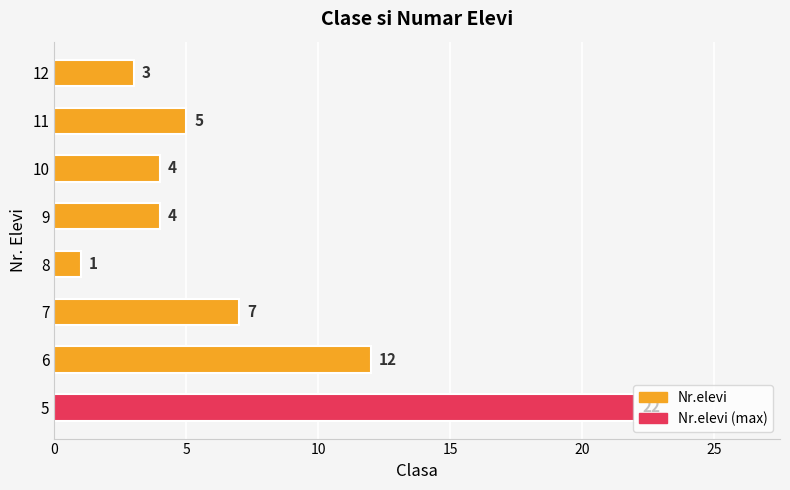

Where is the data nearest to the value 11?

6